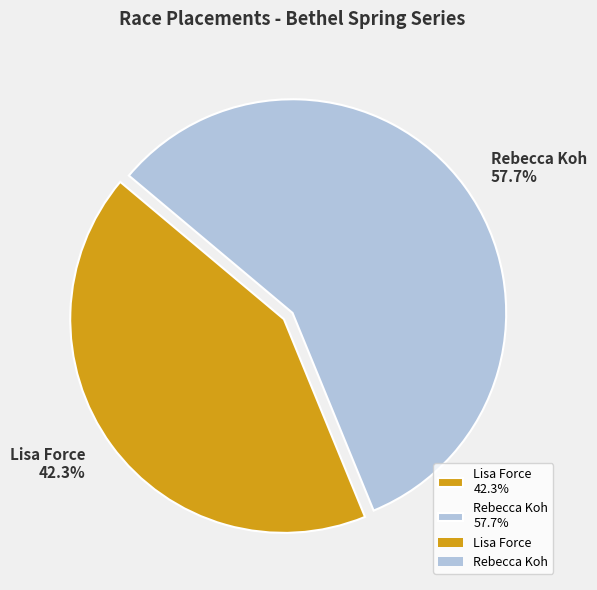

The Rebecca Koh slice represents 58% of the pie. True or false?

True